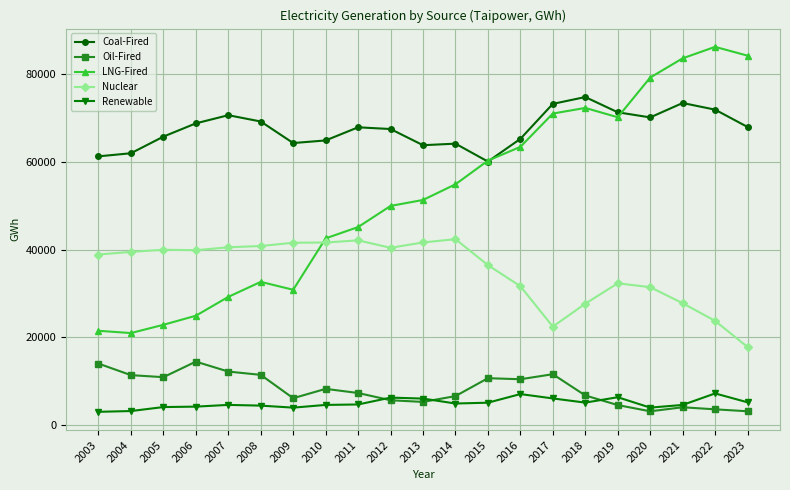

The value of Renewable at 2011 is 4694.8. True or false?

True